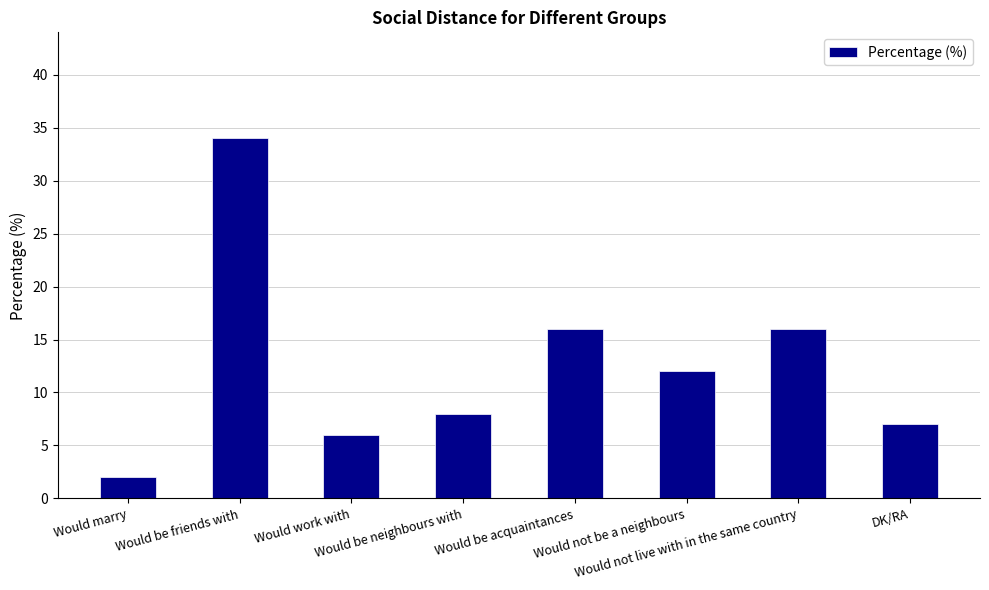

Is it true that the value at Would marry is 2?

True